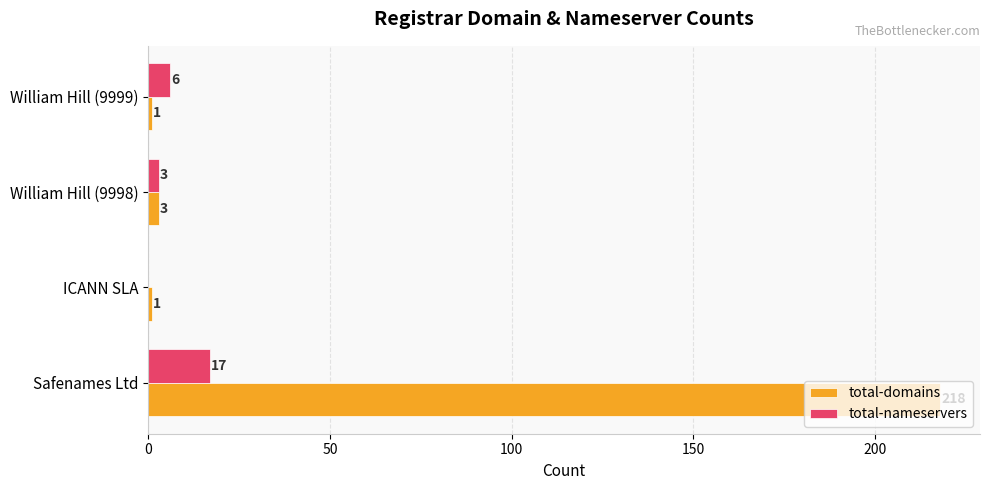

Which series has the largest total across all categories?

total-domains